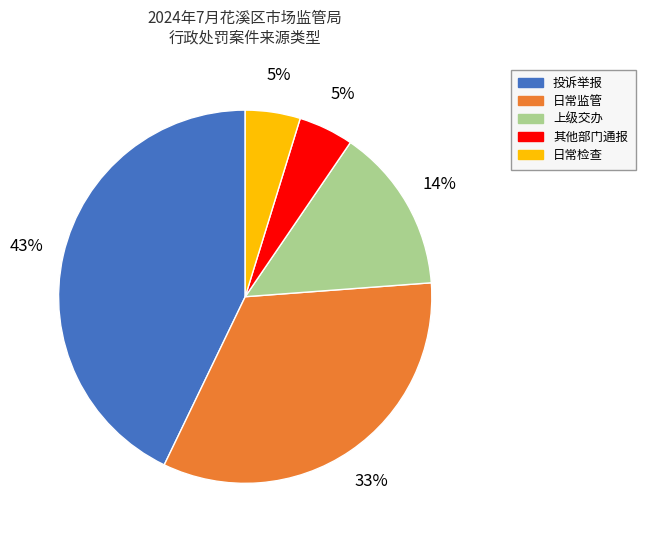

True or false: 投诉举报 accounts for 29% of the total.

False